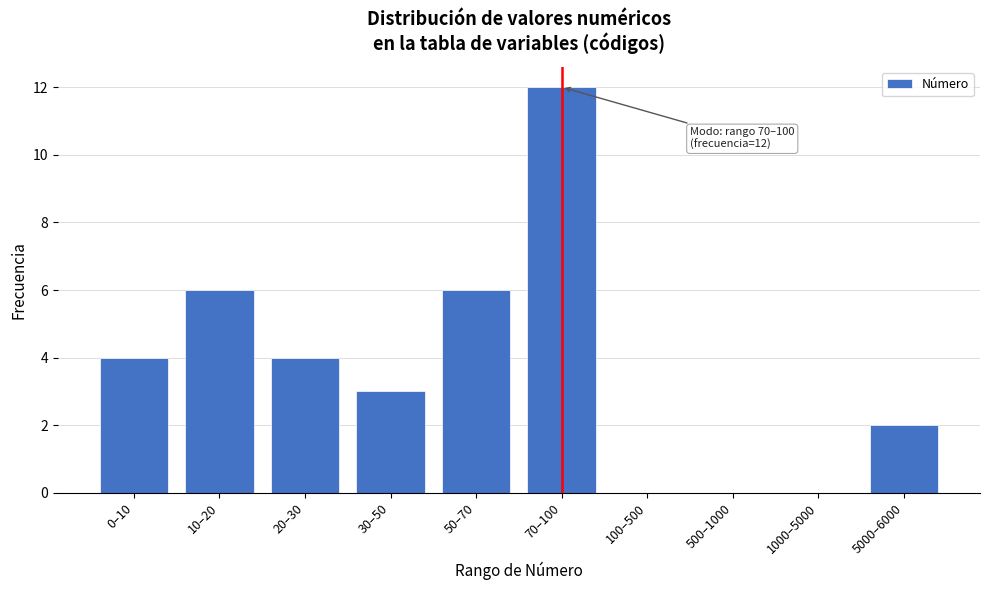

Reading left to right, extract all data points from this chart.

0–10=4	10–20=6	20–30=4	30–50=3	50–70=6	70–100=12	100–500=0	500–1000=0	1000–5000=0	5000–6000=2